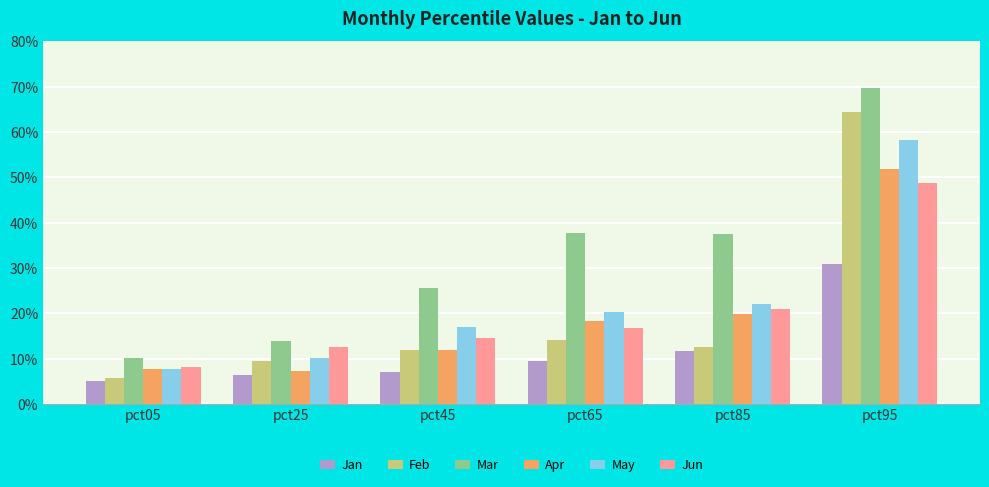

What are all the series names shown in the legend?

Jan, Feb, Mar, Apr, May, Jun